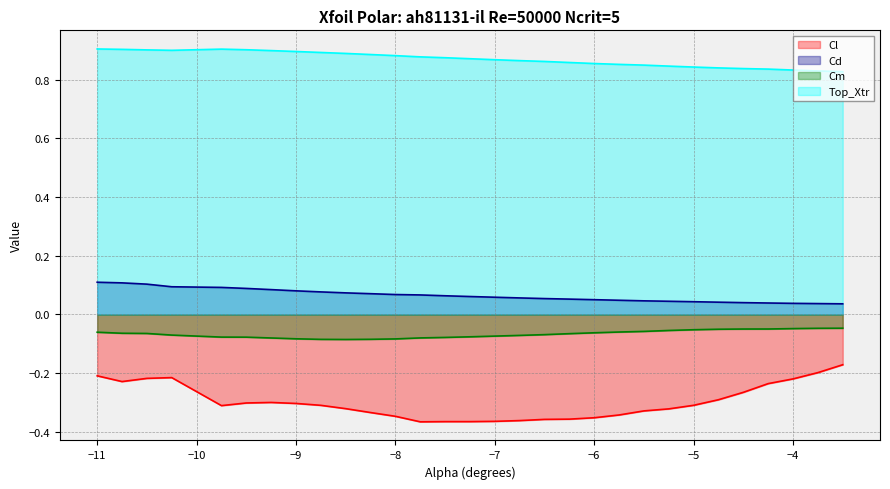

True or false: Cm and Top_Xtr intersect in this chart.

False